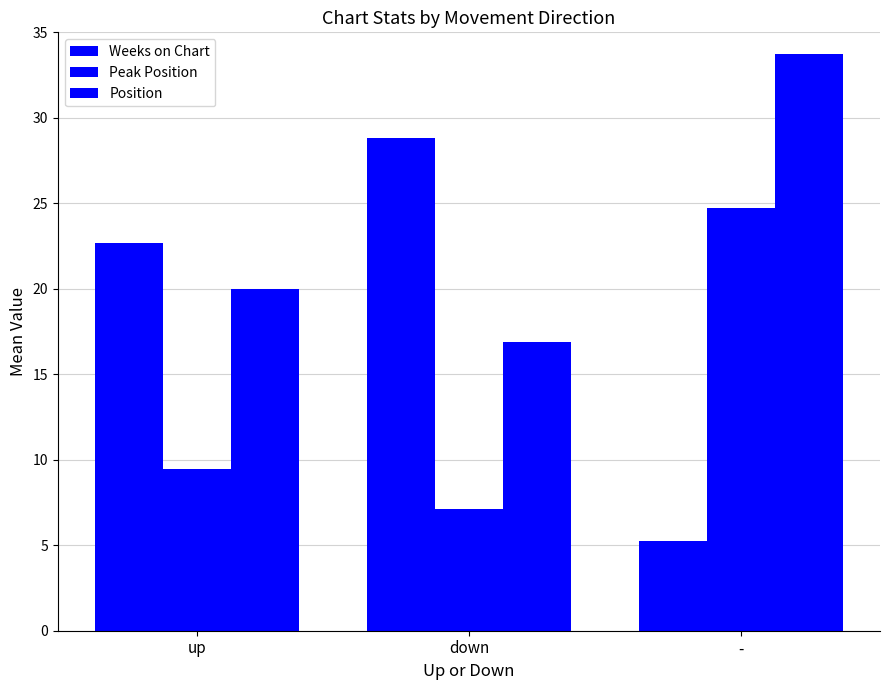

How many data points in Weeks on Chart are above 22?

2